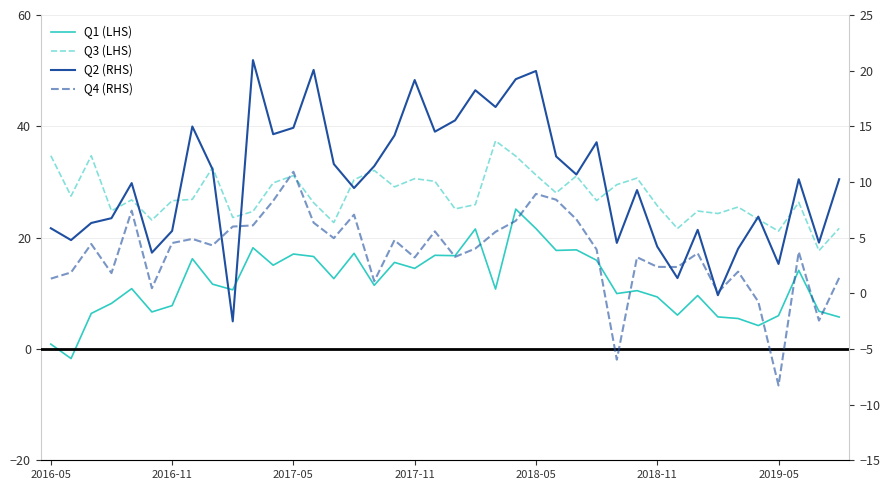

In Q2 (RHS), how many points are higher than both neighbors (excluding endpoints)?

12